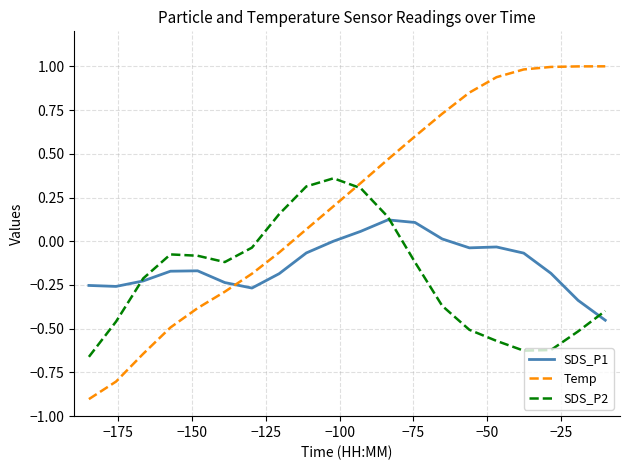

What is the difference between the maximum and second lowest values in the SDS_P2 series?

1.0